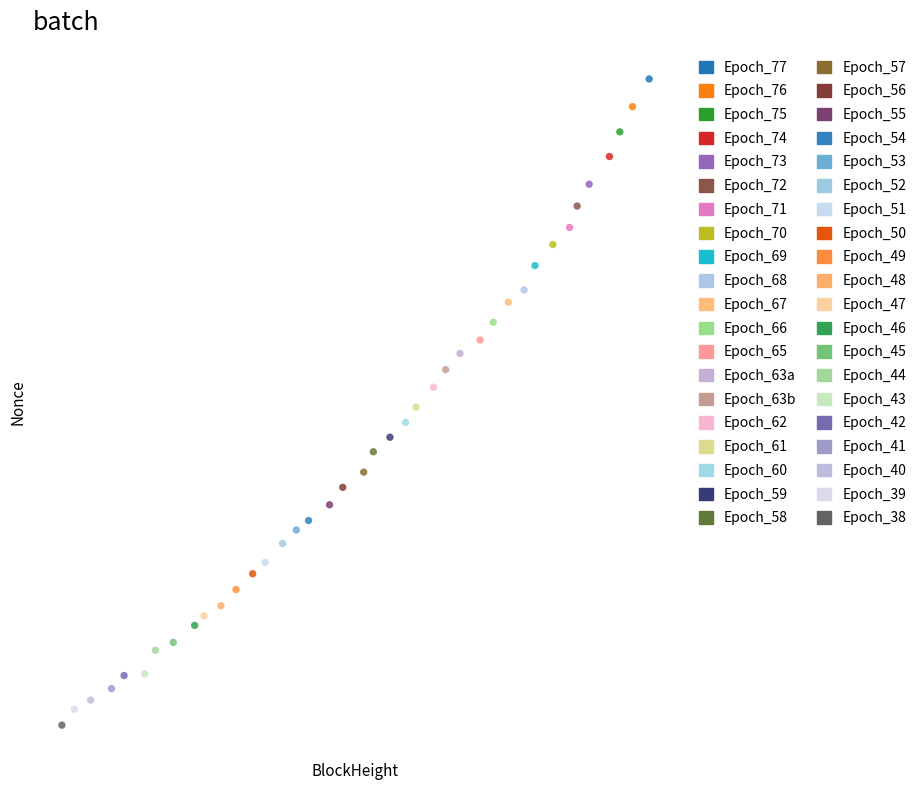

Which series contains the lowest Y value?

Epoch_38